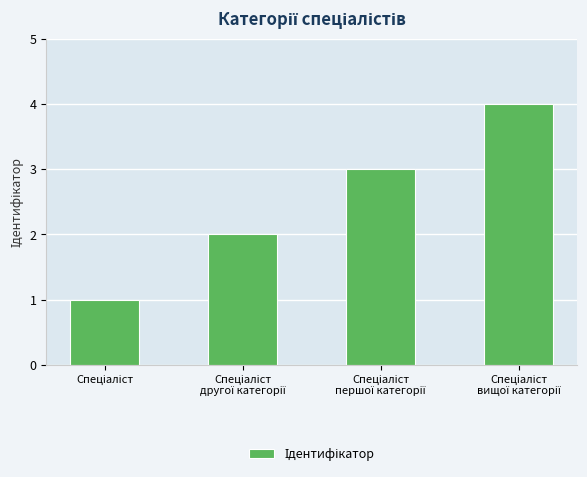

What is the greatest value displayed?

4